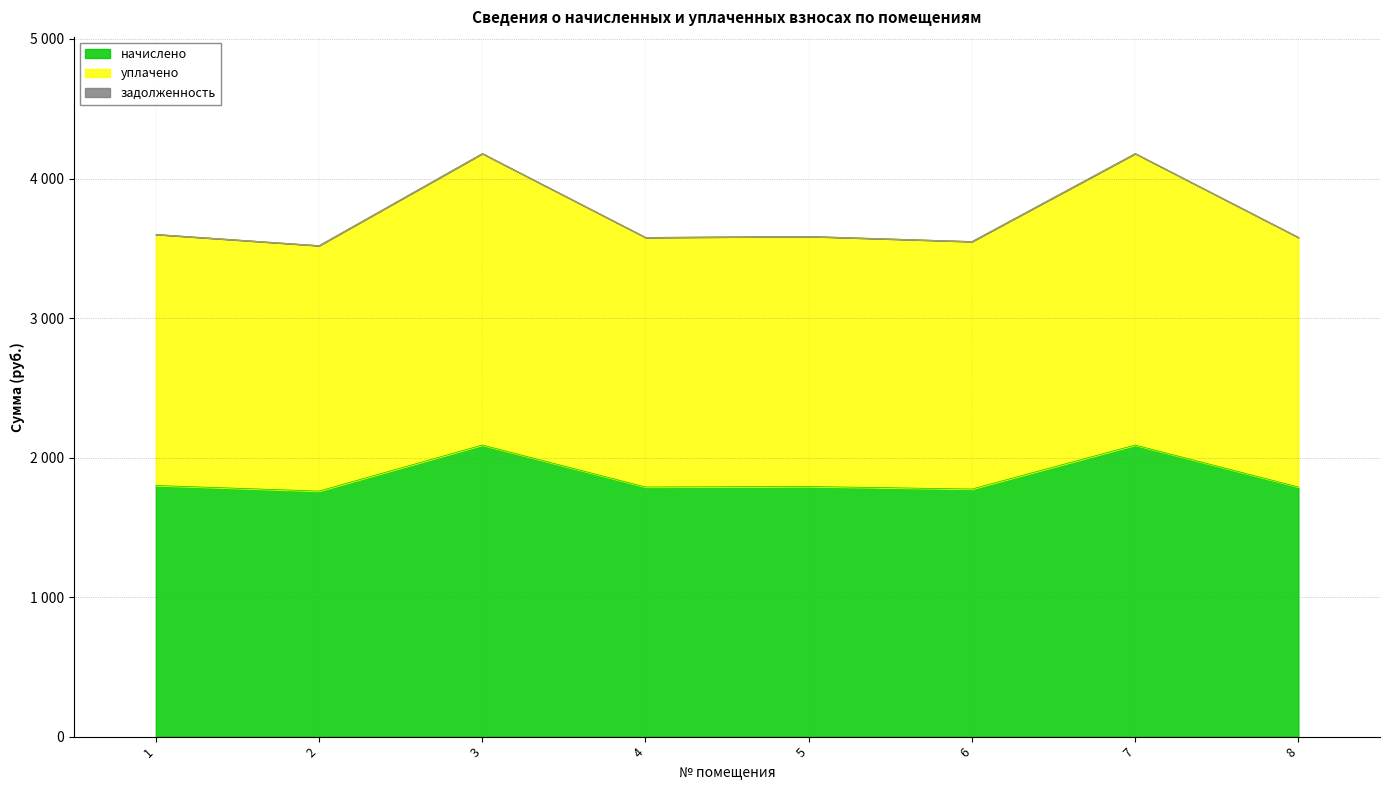

List the labels in order of уплачено value, smallest first.

2, 6, 4, 8, 5, 1, 3, 7